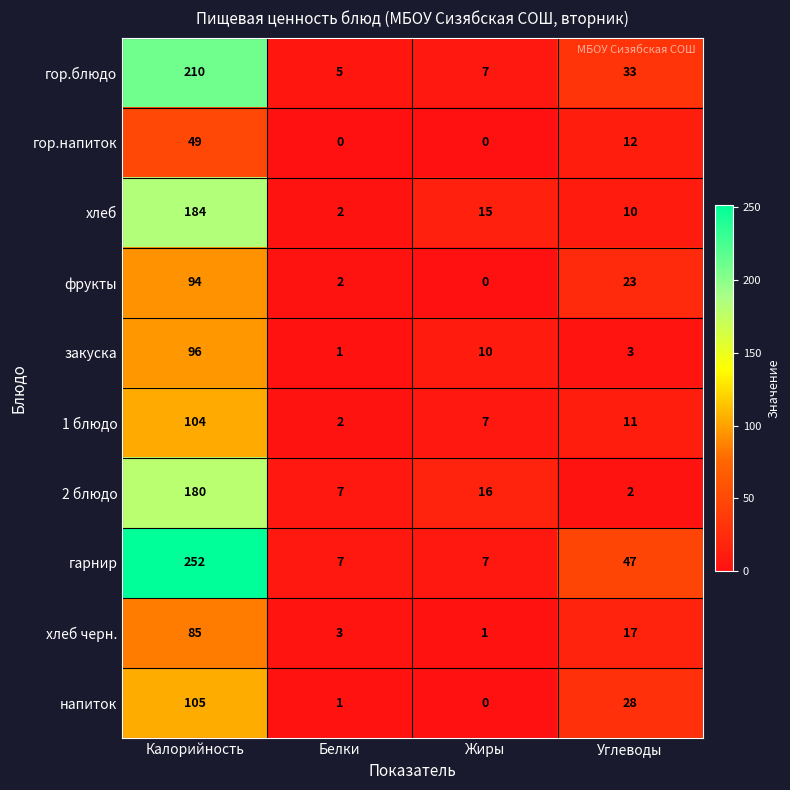

What is the difference between the maximum and minimum values in the гор.напиток series?

49